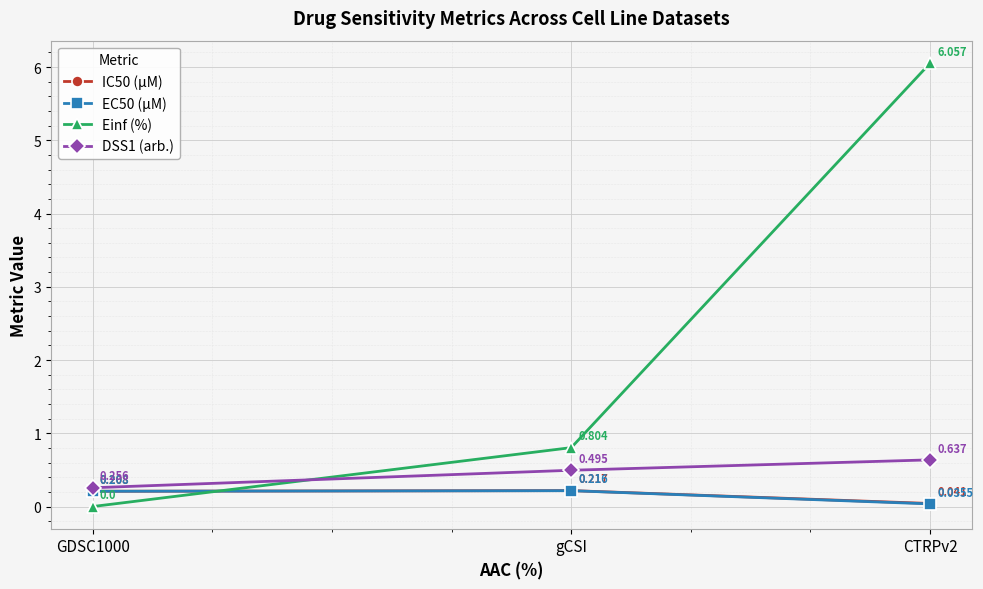

At which label is Einf (%) closest to 3?

gCSI